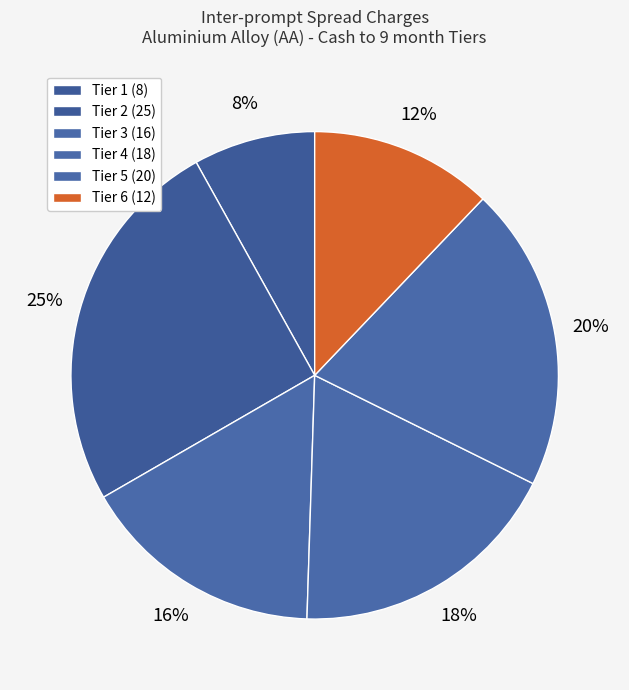

To the nearest percent, what is the average slice percentage?

17%